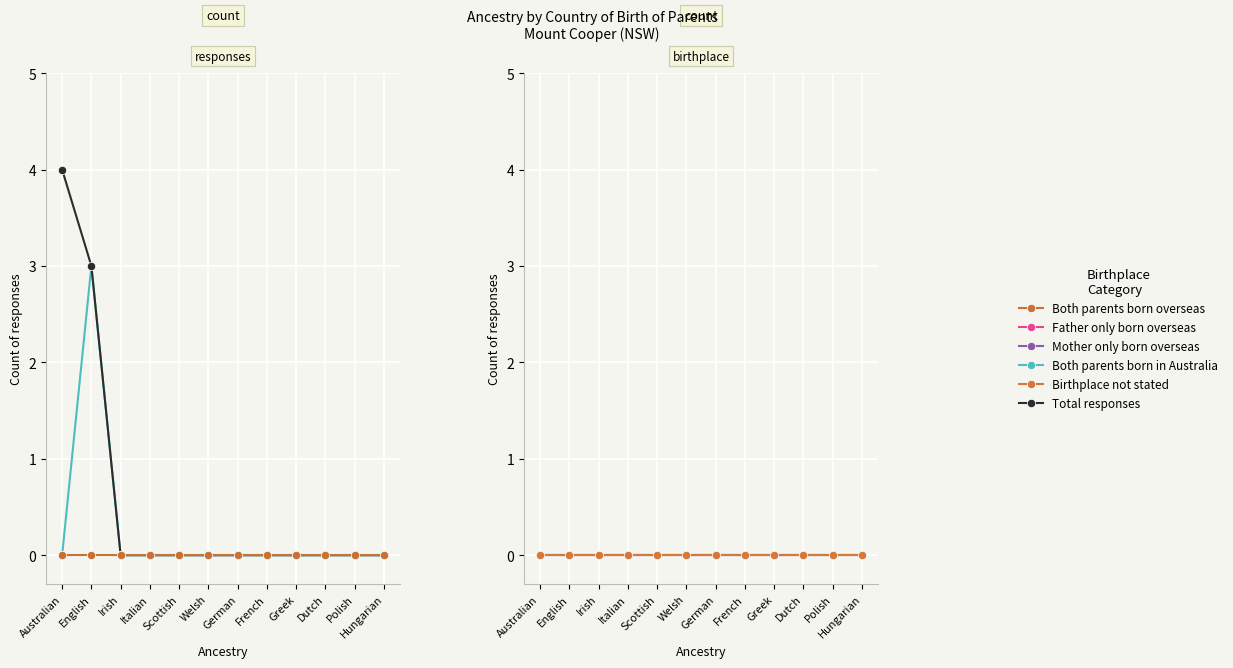

True or false: Both parents born overseas and Birthplace not stated intersect in this chart.

False